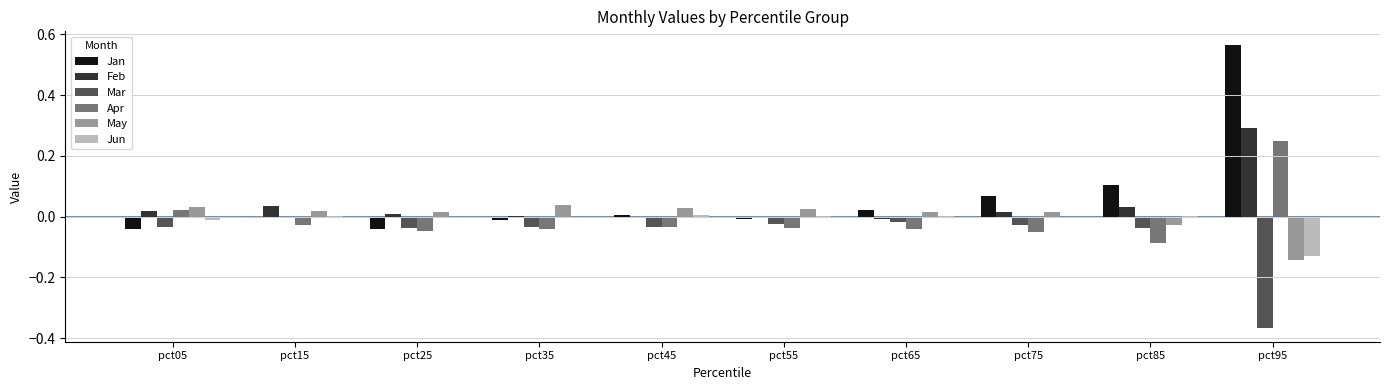

Is it true that Feb equals -0.0 at pct45?

True